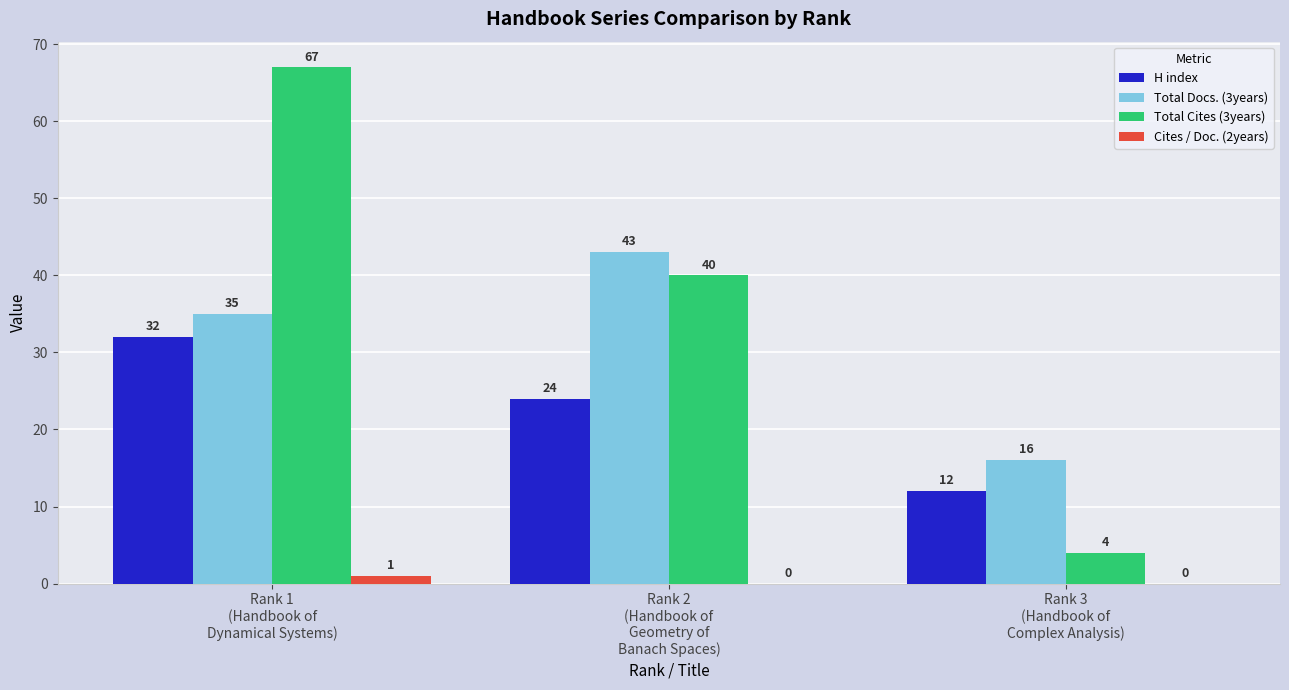

How many Cites / Doc. (2years) values are between 0 and 1?

3